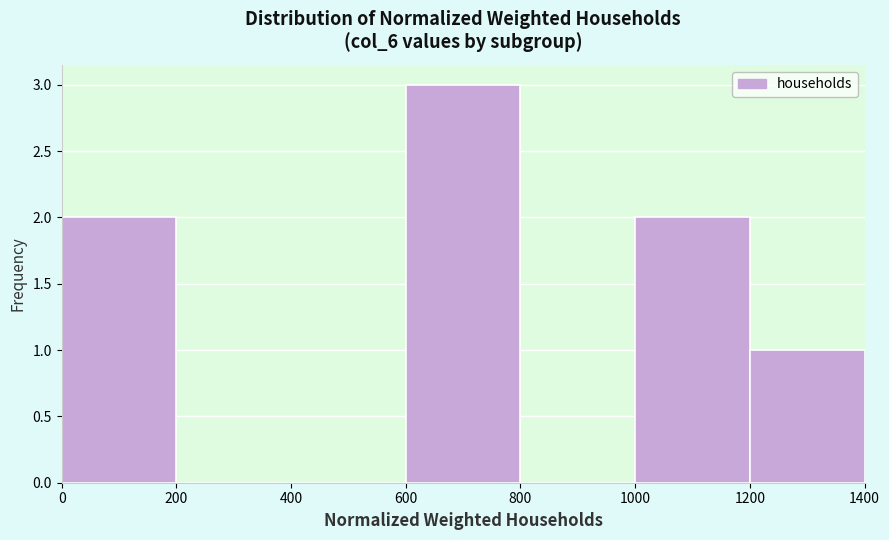

Reading left to right, list every bar in this chart as the range it spans on the x-axis followed by its height. The values are not printed on the chart, so give them approximately, as read against the axis.

0 to 200: 2
200 to 400: 0
400 to 600: 0
600 to 800: 3
800 to 1000: 0
1000 to 1200: 2
1200 to 1400: 1